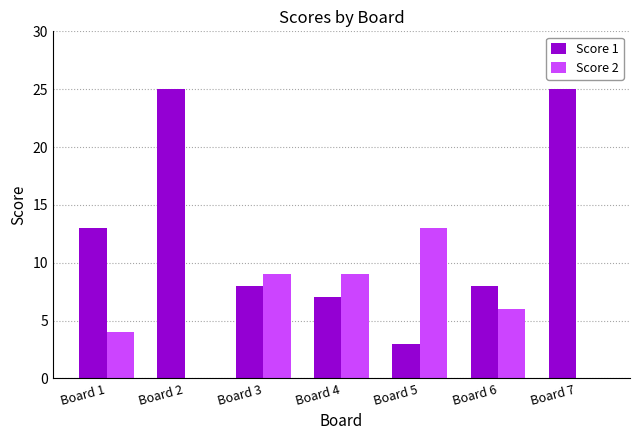

Reading left to right, extract all data points from this chart.

Score 1: 13	25	8	7	3	8	25
Score 2: 4	0	9	9	13	6	0